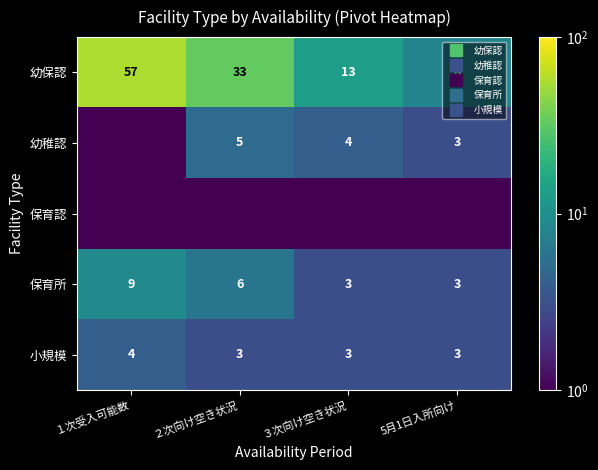

Rank the categories by 保育認 value from highest to lowest.

１次受入可能数, ２次向け空き状況, ３次向け空き状況, 5月1日入所向け